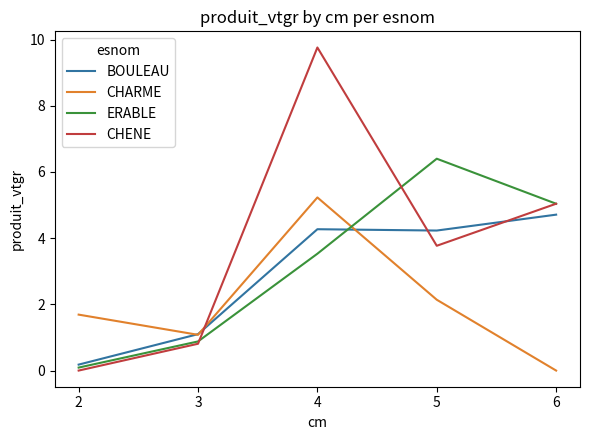

At which category does CHENE reach its first local valley?

5